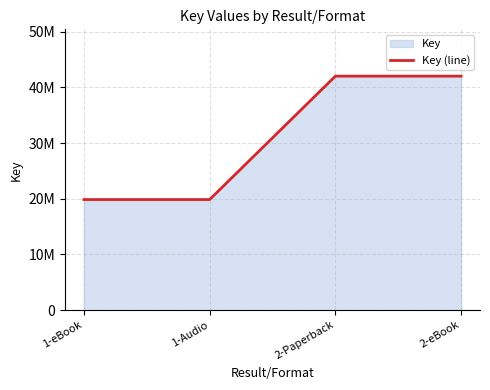

True or false: there are more than 2 points higher than both neighbors.

False